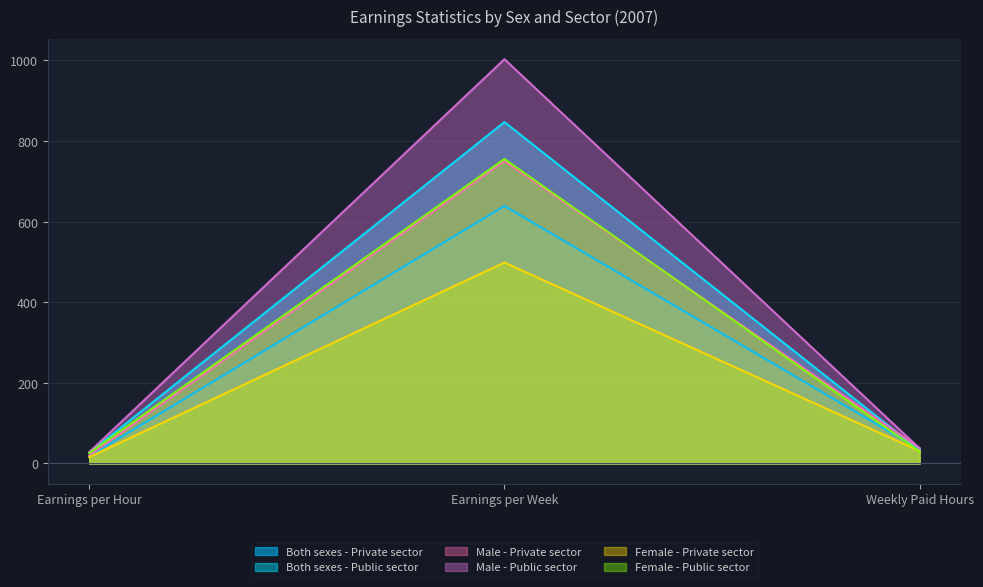

Reading right to left, list all the values displayed in this chart.

Both sexes - Private sector: 35.0	639.0	18.1
Both sexes - Public sector: 32.7	847.2	26.7
Male - Private sector: 38.1	750.3	19.8
Male - Public sector: 37.2	1003.2	28.2
Female - Private sector: 31.0	498.7	15.9
Female - Public sector: 30.0	755.5	25.8